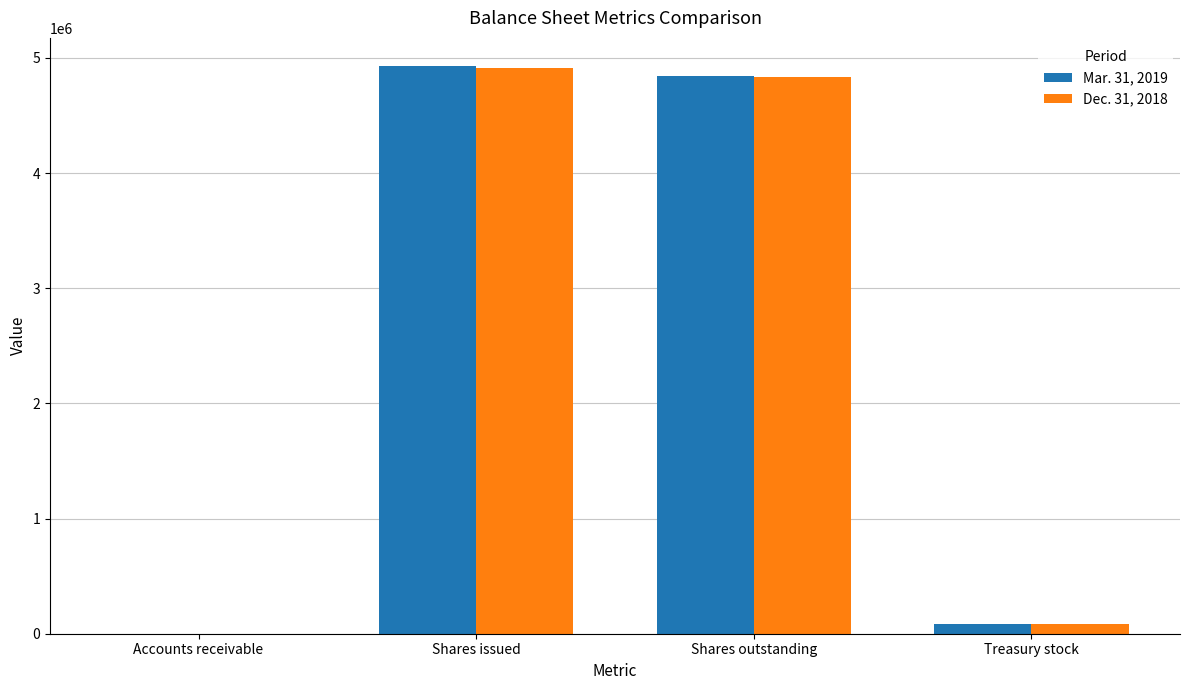

Is it true that Mar. 31, 2019 equals 3338458 at Shares outstanding?

False